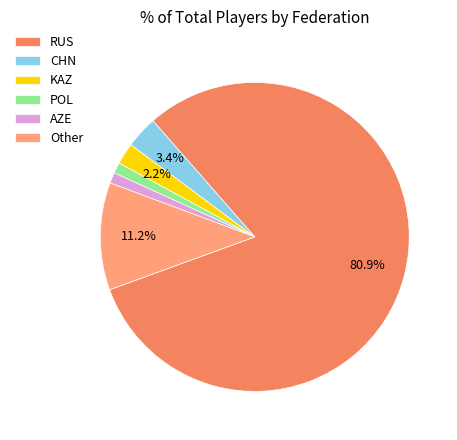

True or false: Other accounts for 4% of the total.

False